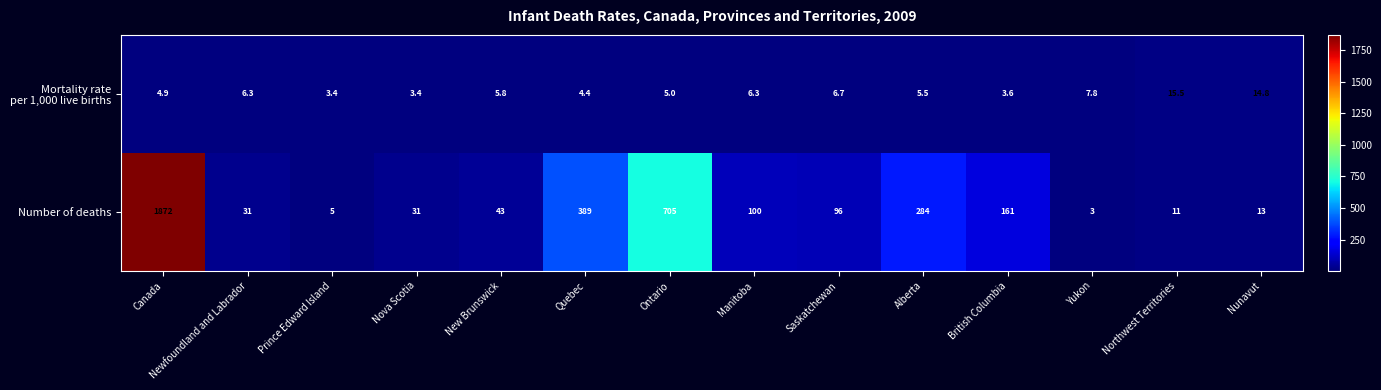

What is the smallest value displayed?

3.0